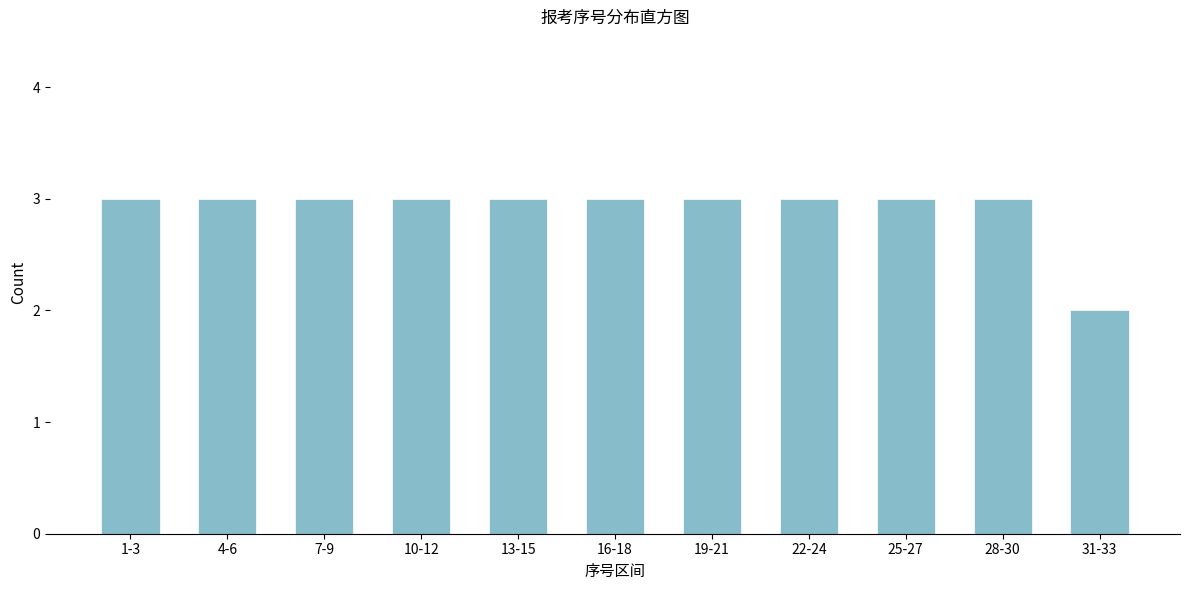

Reading left to right, list all the values displayed in this chart.

3	3	3	3	3	3	3	3	3	3	2